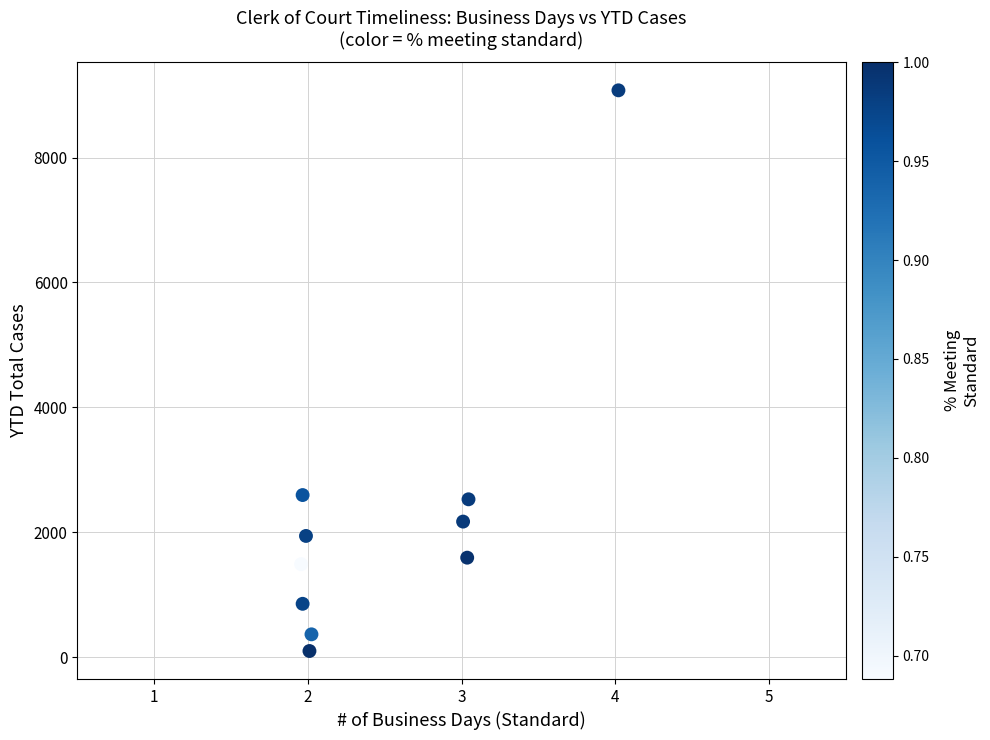

What is the average Y value?

2270